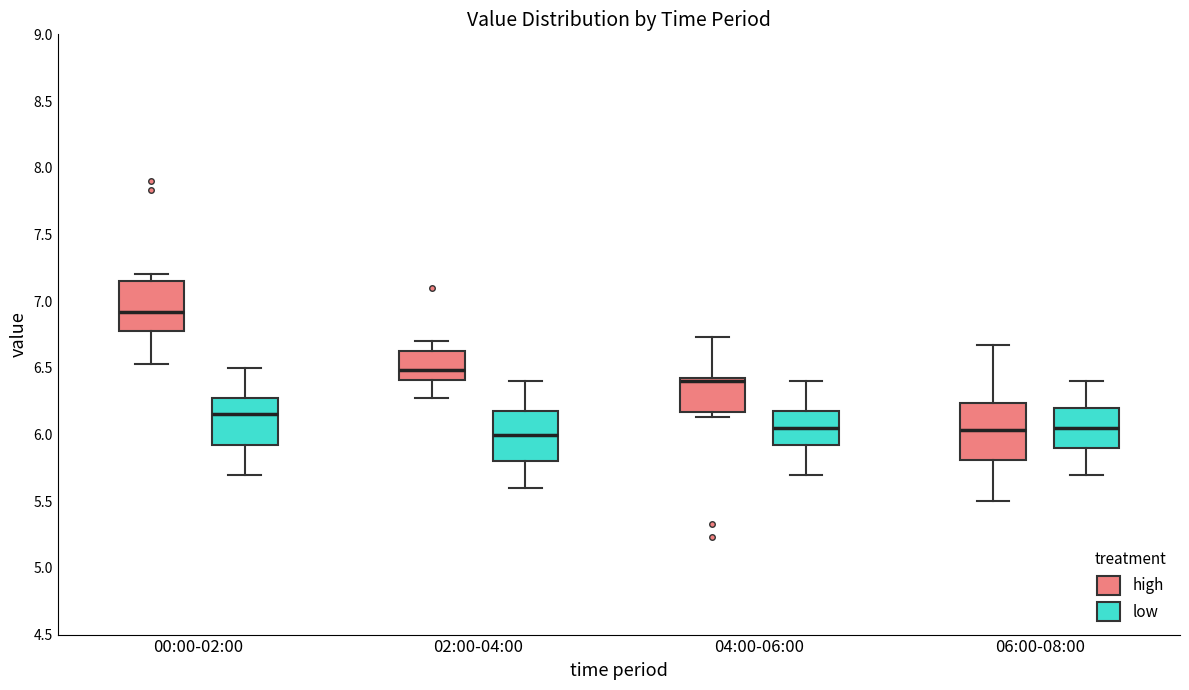

Reading left to right, read every box against the y-axis: the position of its median line, the range the box covers, and the ends of its whiskers. The values are not printed on the chart, so give them approximately, as read against the axis.

00:00-02:00 (high): median 6.90, box 6.80 to 7.15, whiskers 6.55 to 7.20
00:00-02:00 (low): median 6.15, box 5.95 to 6.30, whiskers 5.70 to 6.50
02:00-04:00 (high): median 6.50, box 6.40 to 6.60, whiskers 6.25 to 6.70
02:00-04:00 (low): median 6.00, box 5.80 to 6.20, whiskers 5.60 to 6.40
04:00-06:00 (high): median 6.40 (just below the box's upper edge), box 6.15 to 6.40, whiskers 6.15 (just below the box's lower edge) to 6.75
04:00-06:00 (low): median 6.05, box 5.95 to 6.20, whiskers 5.70 to 6.40
06:00-08:00 (high): median 6.05, box 5.80 to 6.25, whiskers 5.50 to 6.65
06:00-08:00 (low): median 6.05, box 5.90 to 6.20, whiskers 5.70 to 6.40